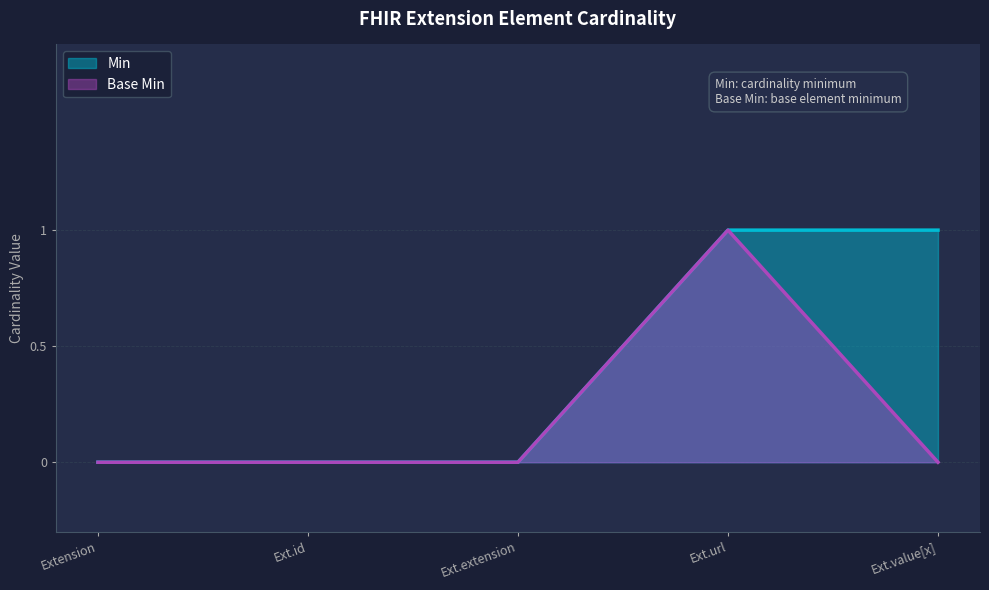

True or false: Min has a value of 1 at Ext.value[x].

True